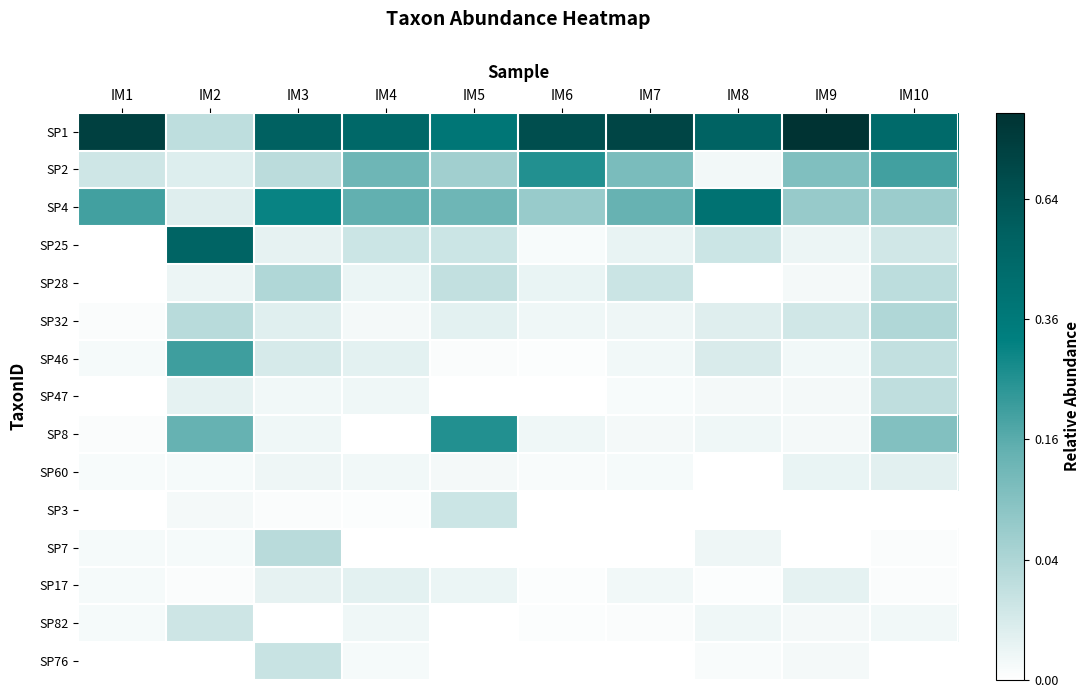

At which category is the sum across all series the highest?

IM10